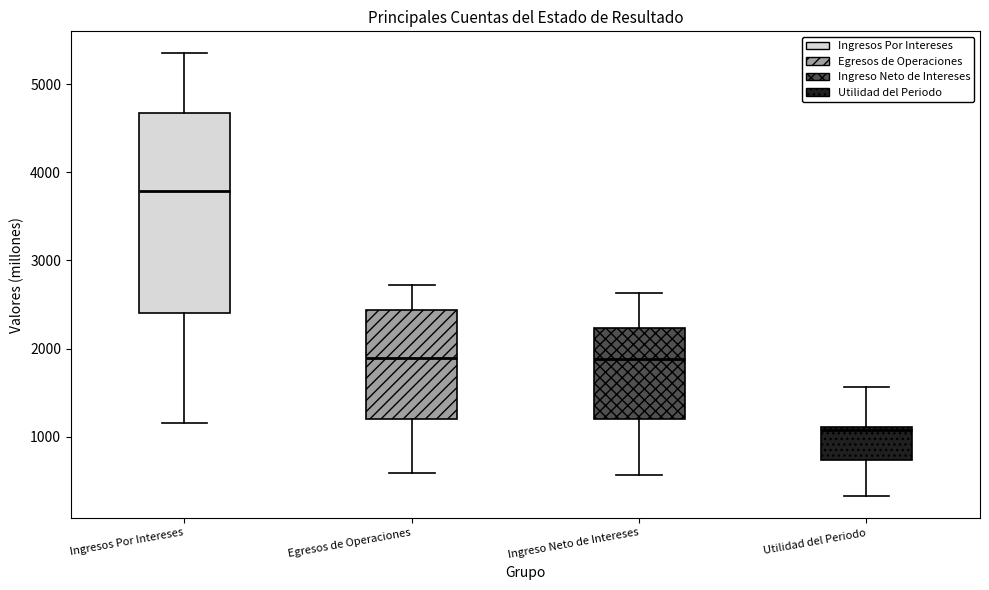

Reading left to right, transcribe this box plot: for each box, give where its median line is, the range the box spans, and where its two whiskers end, as read against the y-axis. The values are not printed on the chart, so give them approximately, as read against the axis.

Ingresos Por Intereses: median 3800, box 2400 to 4700, whiskers 1200 to 5300
Egresos de Operaciones: median 1900, box 1200 to 2400, whiskers 600 to 2700
Ingreso Neto de Intereses: median 1900, box 1200 to 2200, whiskers 600 to 2600
Utilidad del Periodo: median 1100 (just below the box's upper edge), box 700 to 1100, whiskers 300 to 1600